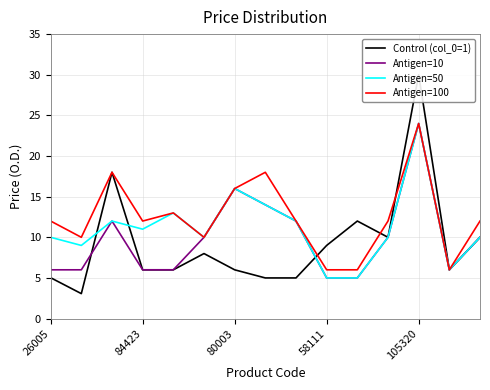

Where is Antigen=10 nearest to the value 14?

7